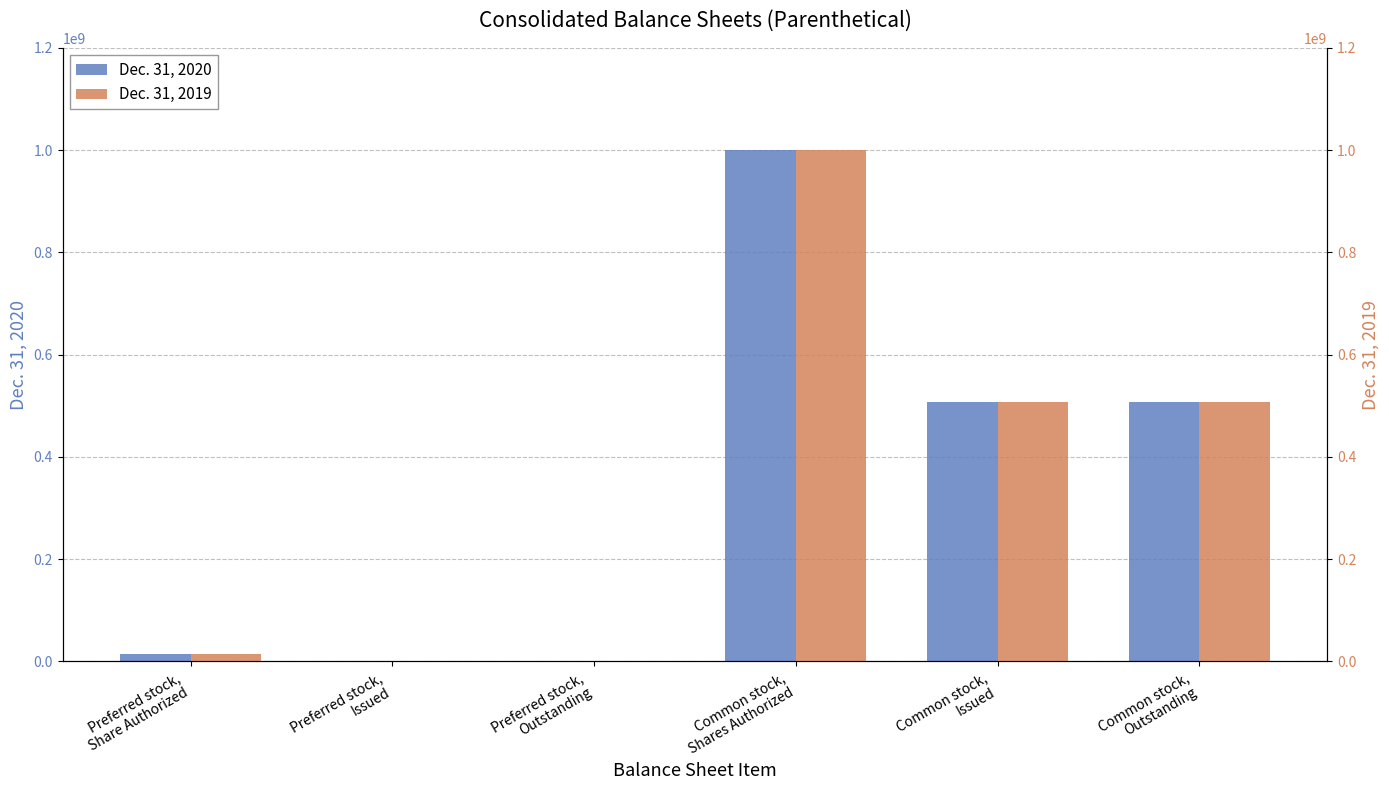

How many series are shown in this chart?

2